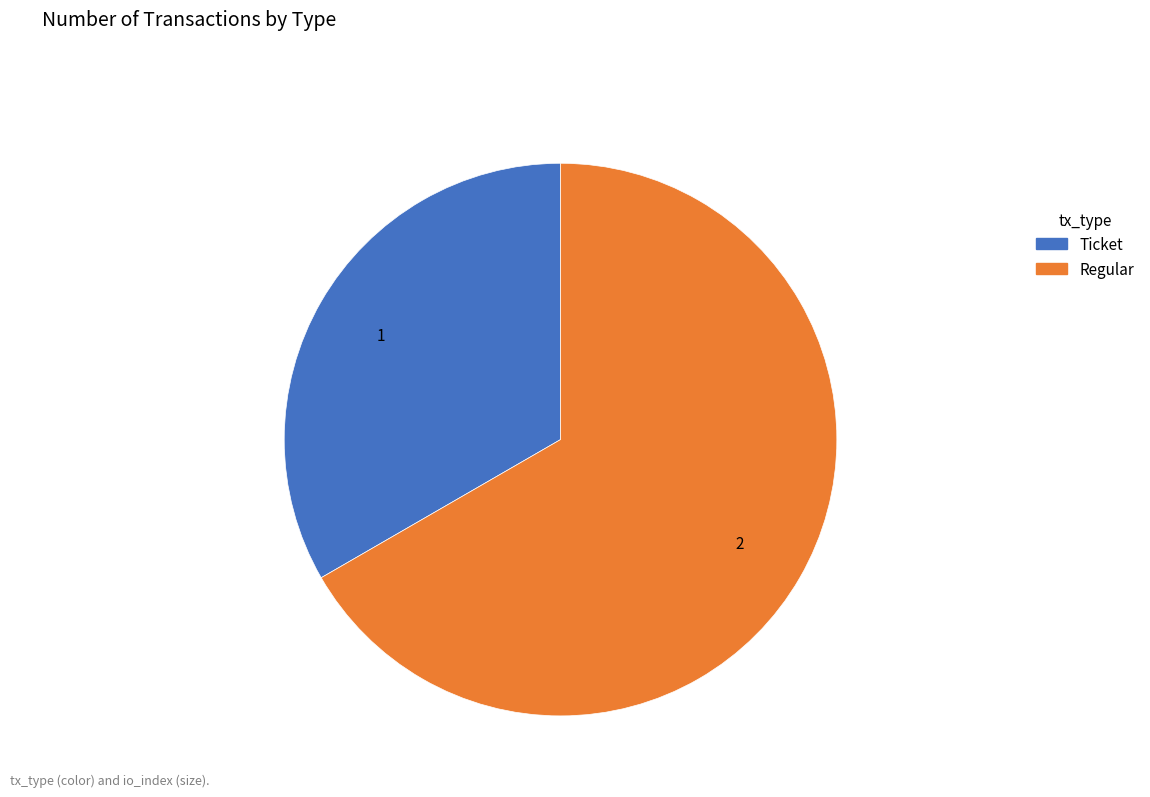

Which slice represents more than half of the pie?

Regular